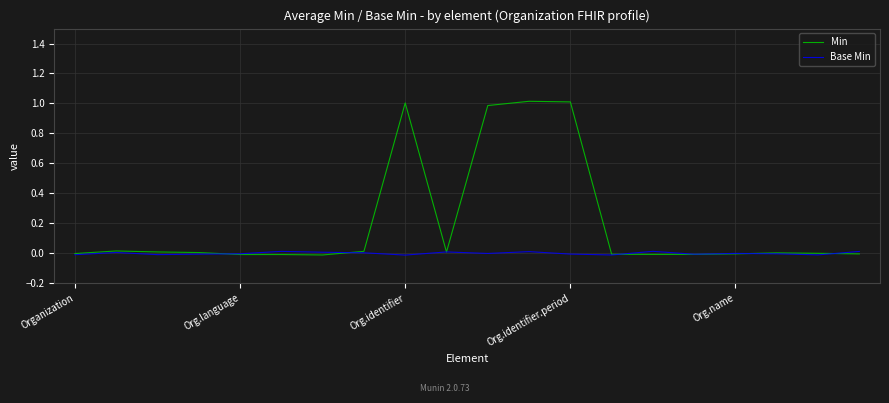

Rank the series by their average value, from lowest to highest.

Base Min, Min